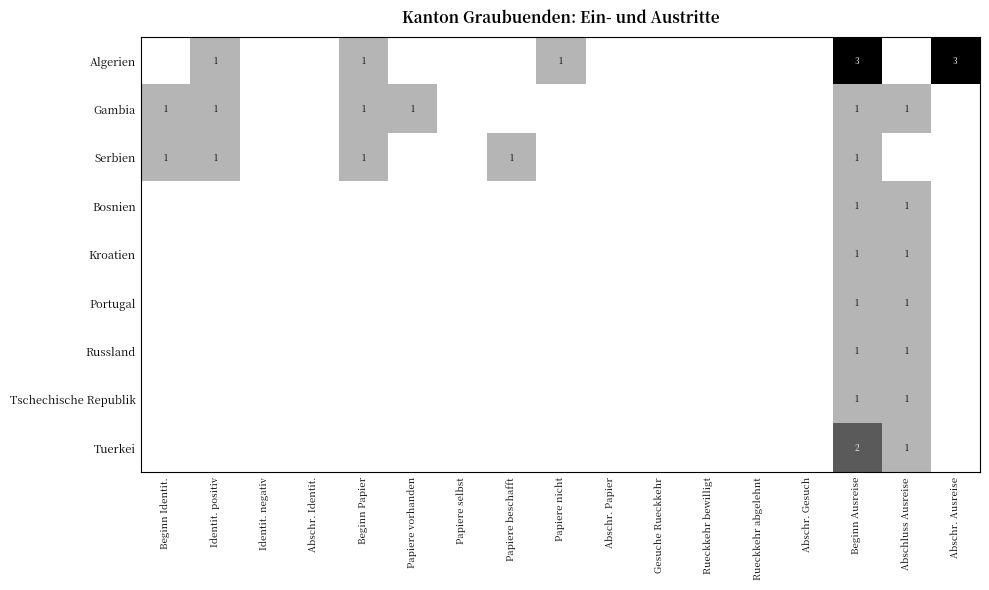

The Gambia series shows 1 at Beginn Identit.. True or false?

True